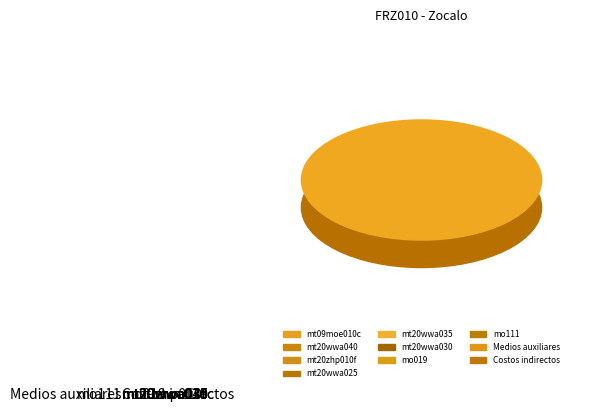

Between mt20wwa025 and mo019, which is larger?

mo019